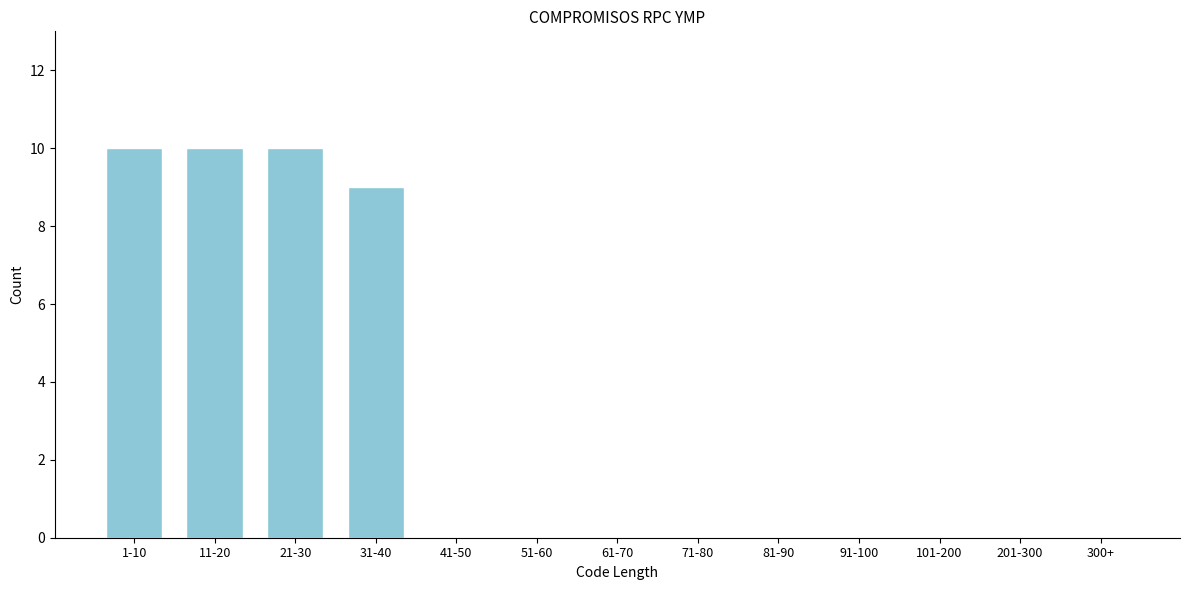

Reading left to right, list all the values displayed in this chart.

1-10=10	11-20=10	21-30=10	31-40=9	41-50=0	51-60=0	61-70=0	71-80=0	81-90=0	91-100=0	101-200=0	201-300=0	300+=0